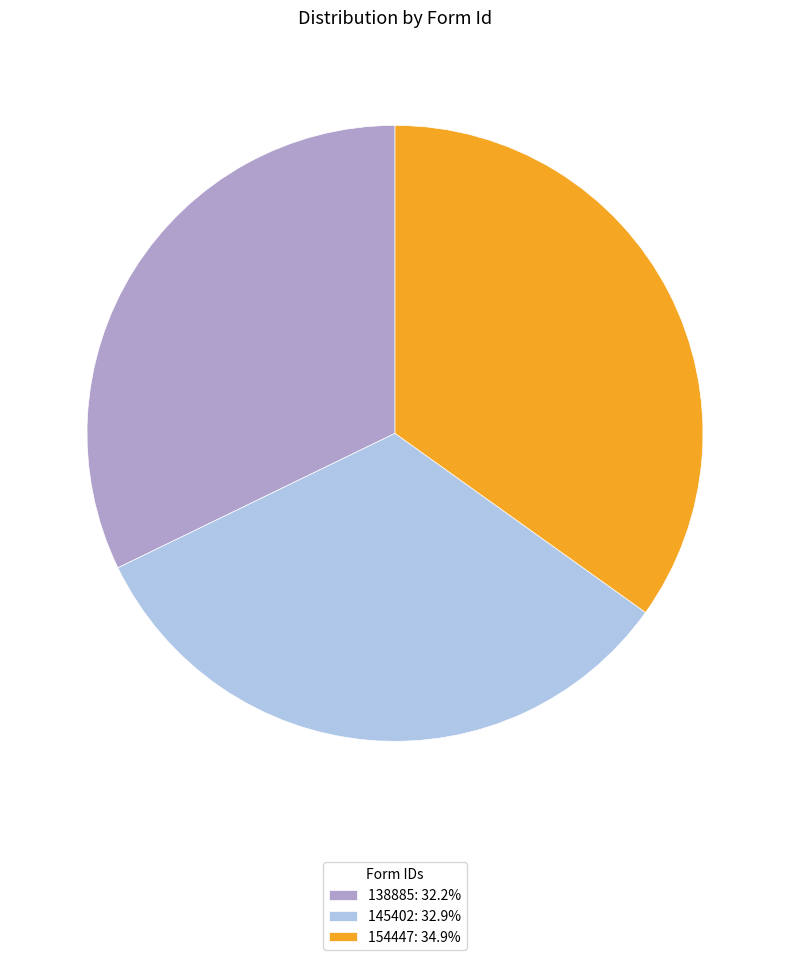

What is the ratio of the value at 138885 to the value at 154447?

0.9